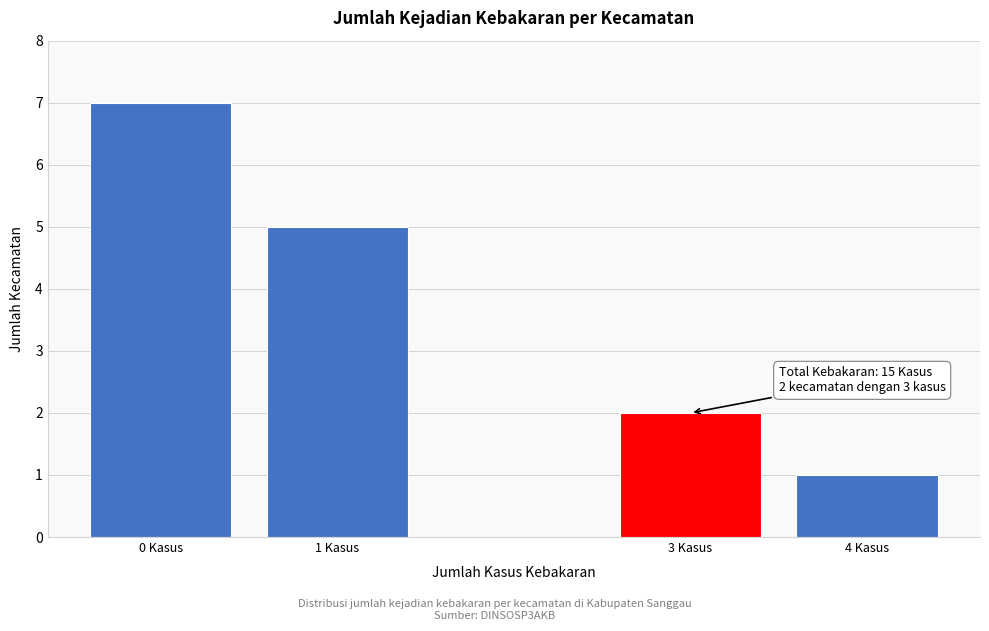

Reading left to right, what are all the values shown in this chart?

7	5	2	1